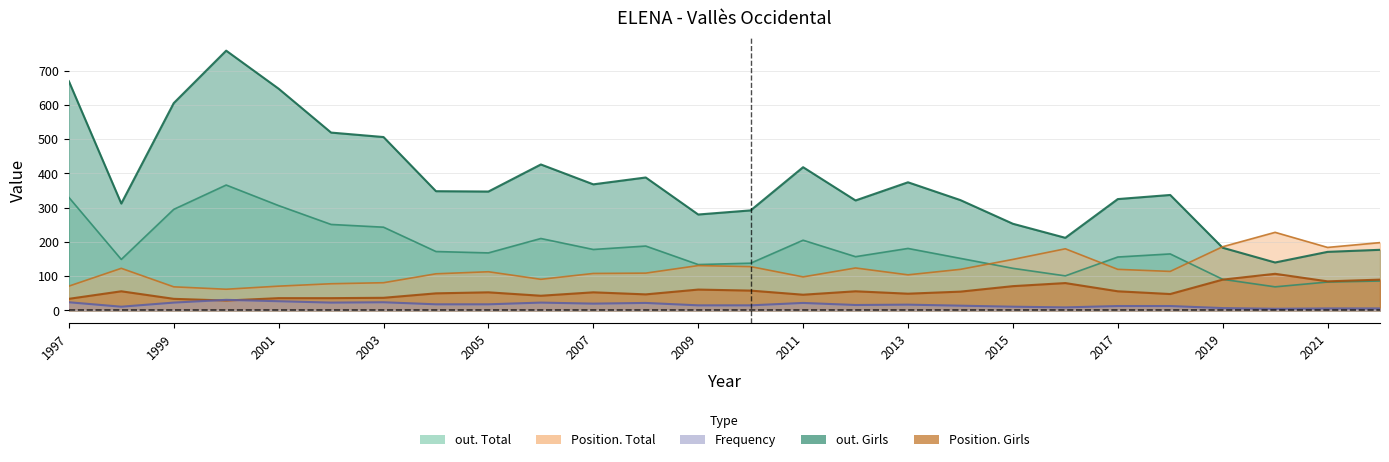

What is the difference between the Position. Girls values at 1998 and 2019?

34